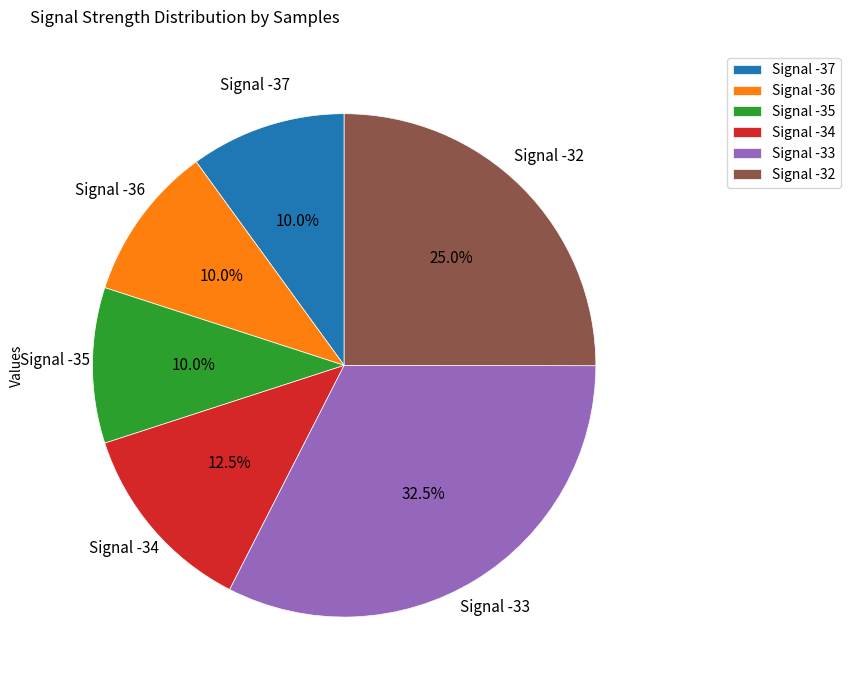

Which category has the biggest portion of the pie?

Signal -33